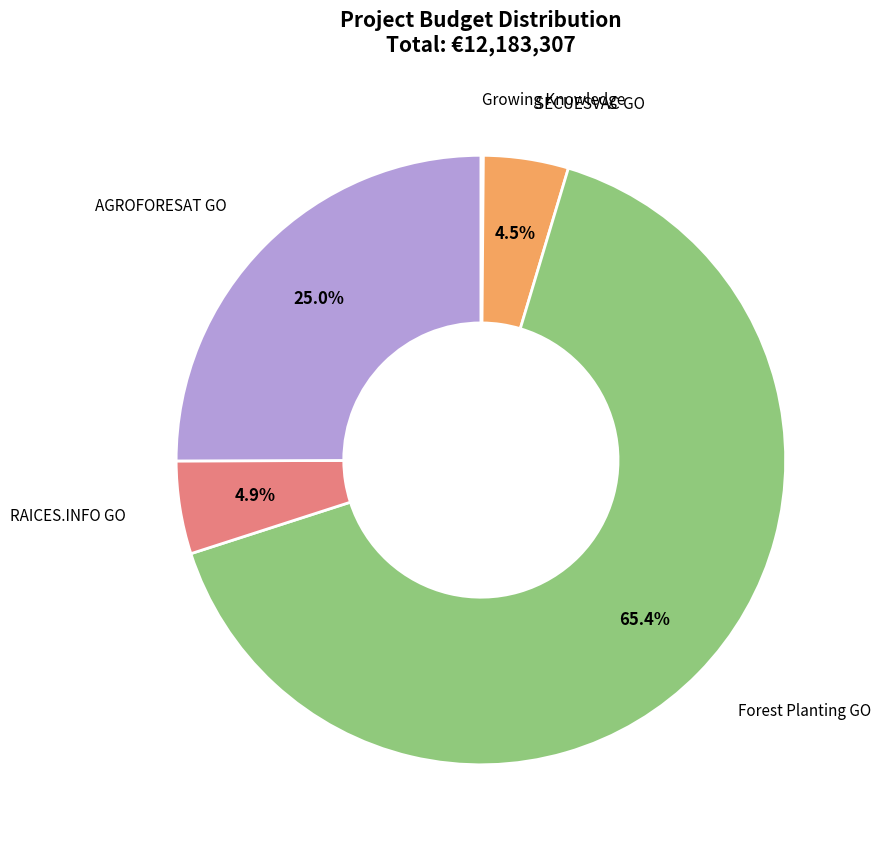

Which has a higher value, AGROFORESAT GO or Forest Planting GO?

Forest Planting GO